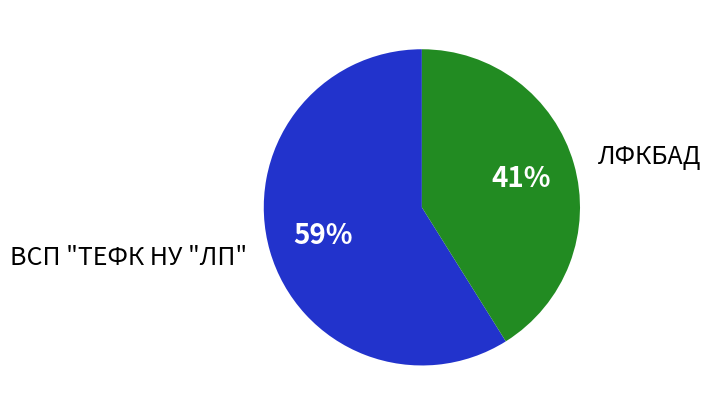

Is ВСП "ТЕФК НУ "ЛП" the majority of the pie?

Yes